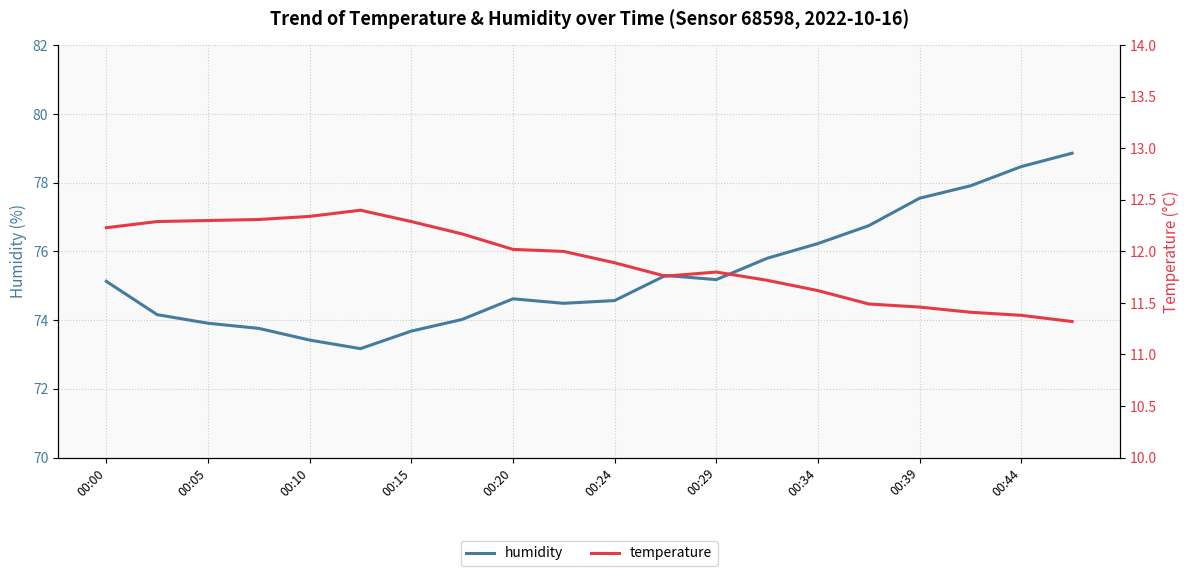

List the series in order of their overall mean, lowest first.

temperature, humidity